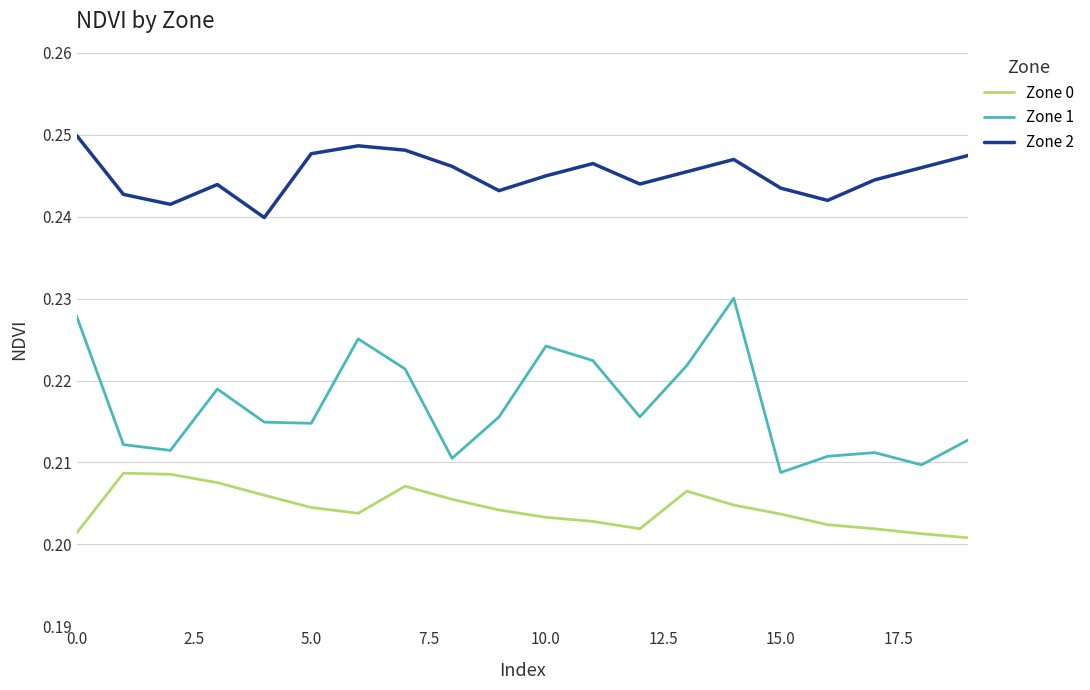

In Zone 0, how many points are higher than both neighbors (excluding endpoints)?

3